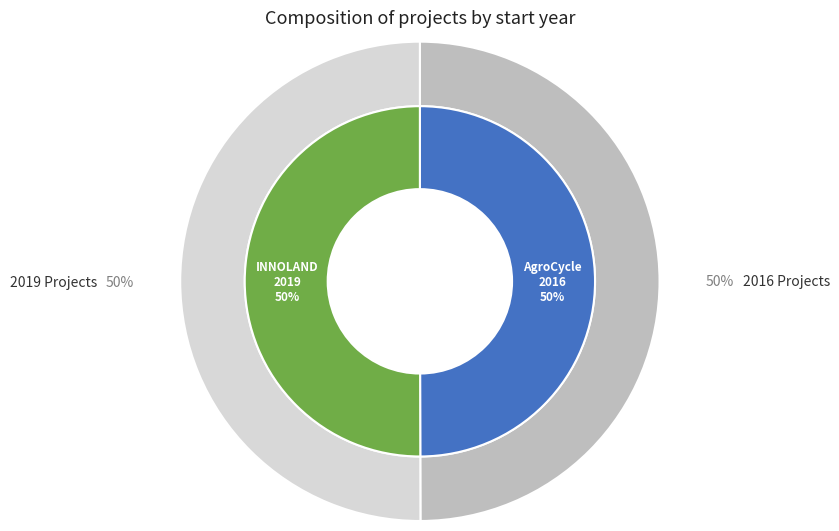

To the nearest percent, what portion does Projecte H2020 AgroCycle represent?

50%